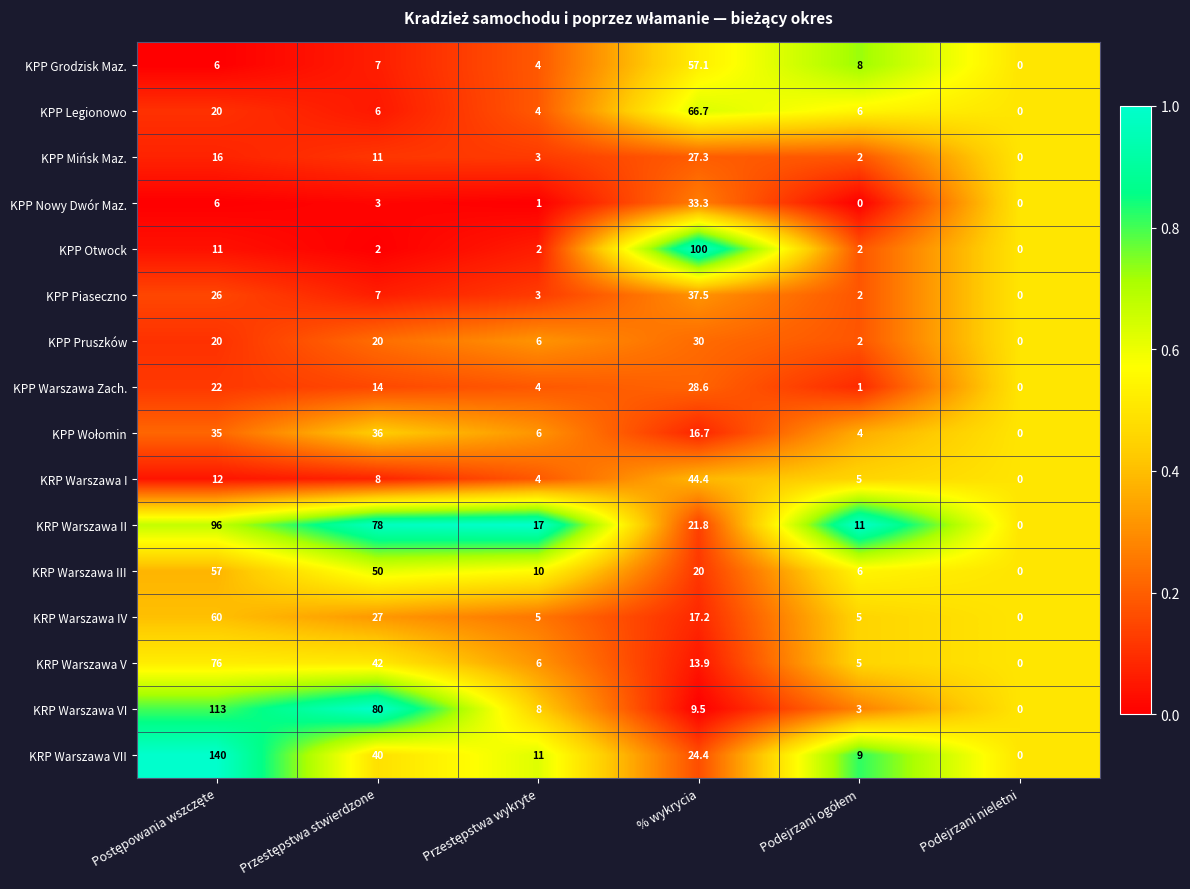

How many series are shown in this chart?

16